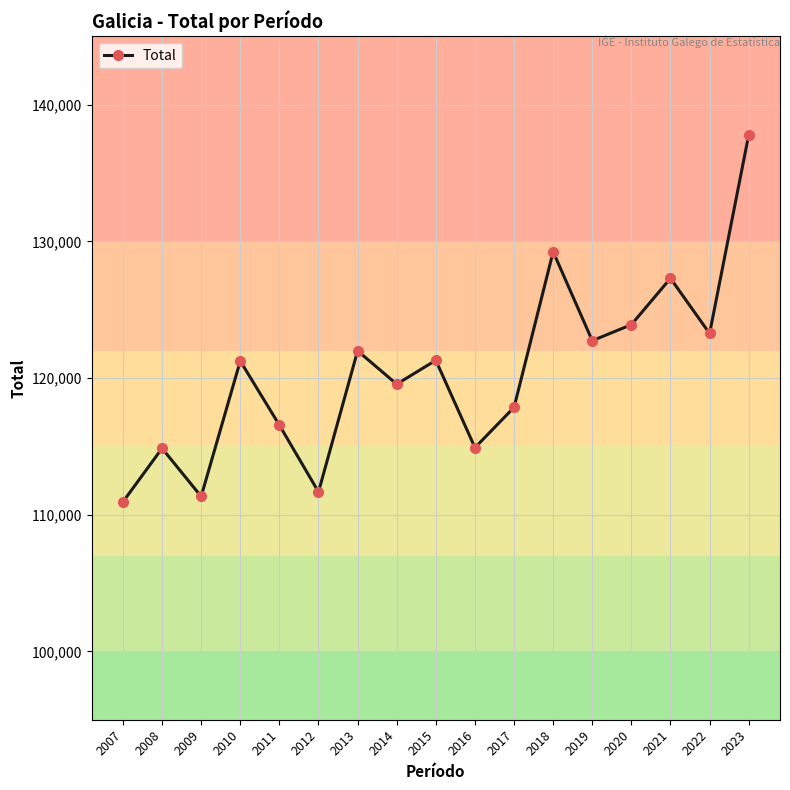

What is the value of the 4th point from the left?

121246